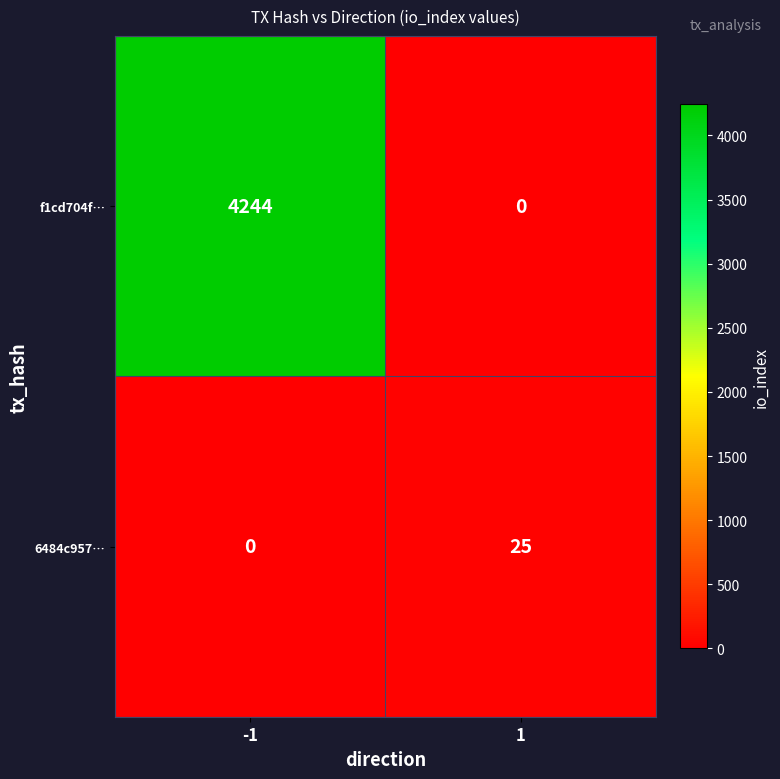

What is the difference between the highest and lowest values at -1?

4244